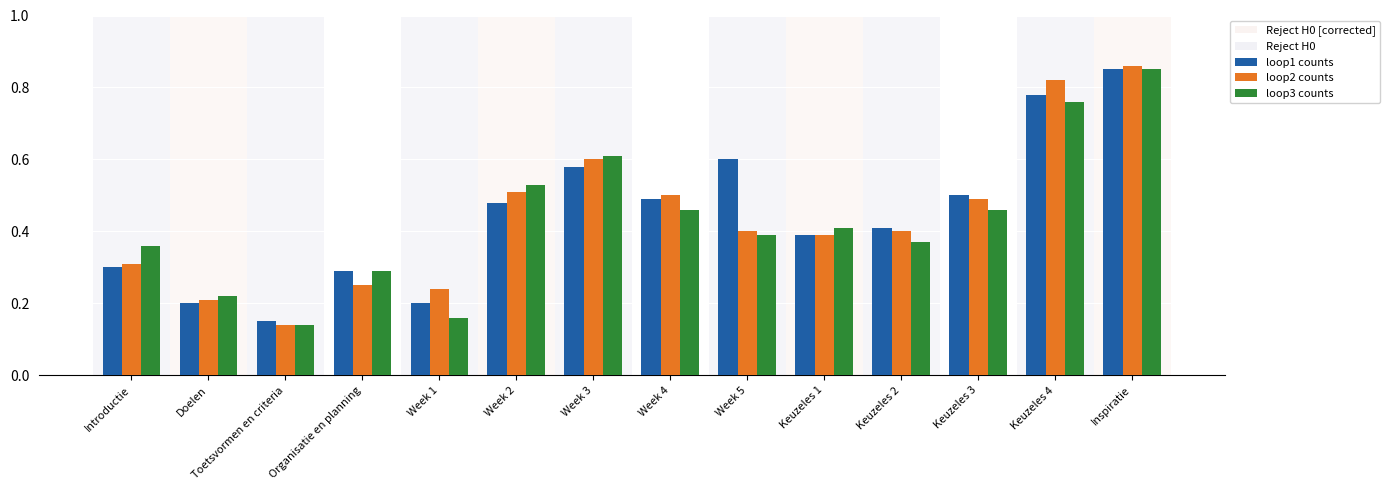

True or false: loop3 counts has a value of 0.1 at Keuzeles 1.

False